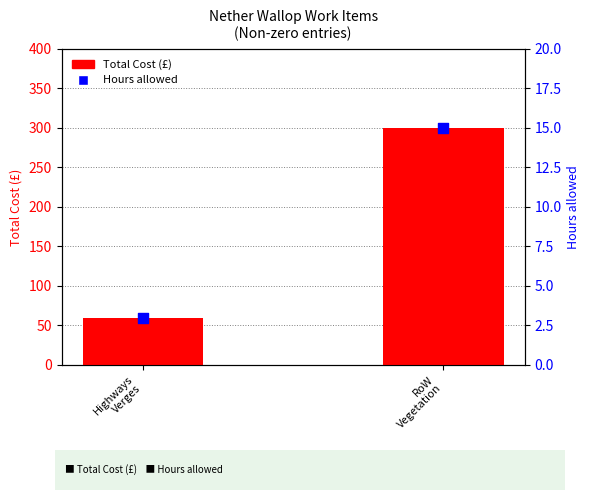

Which series has the largest total across all categories?

Total Cost (£)